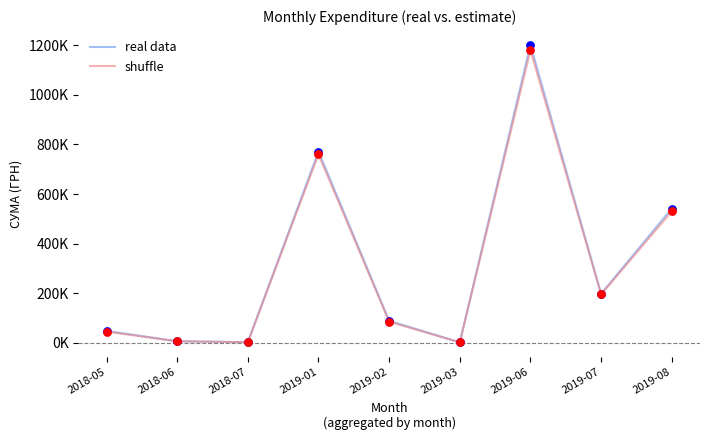

What are all the series names shown in the legend?

real data, shuffle